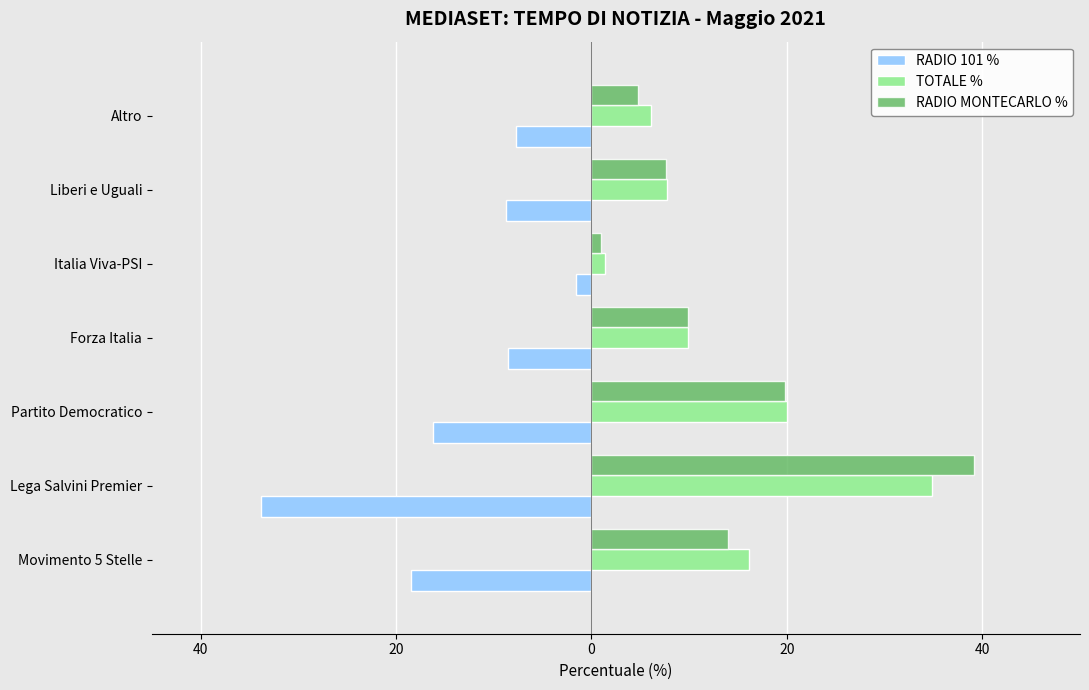

What is the minimum value for RADIO MONTECARLO %?

0.9